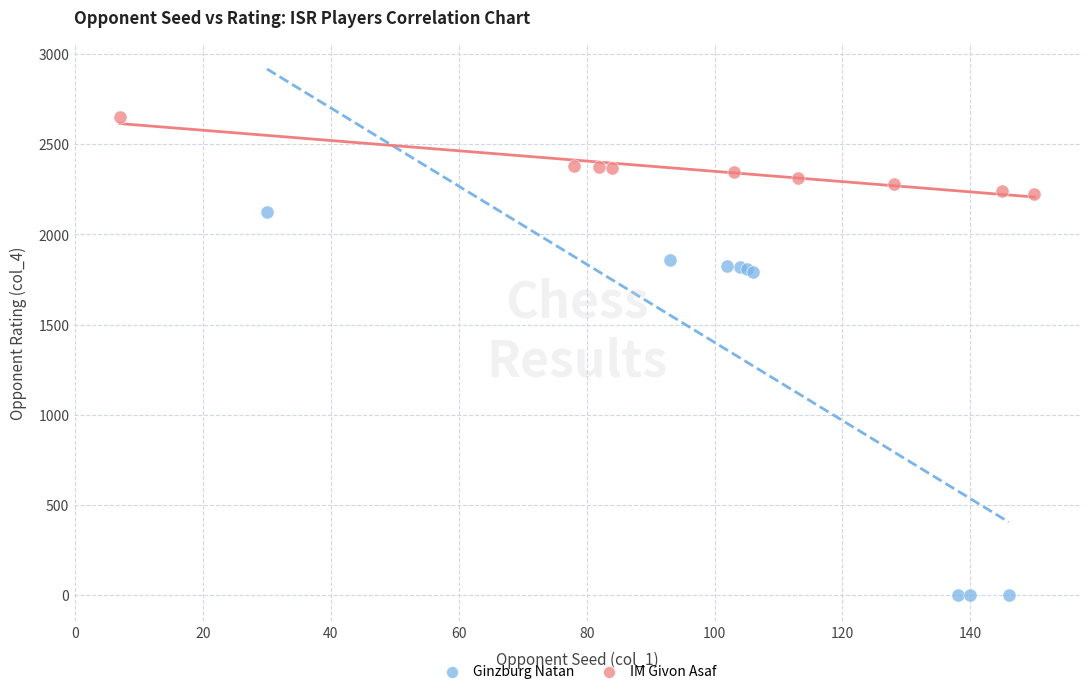

Which series reaches the minimum Y coordinate?

Ginzburg Natan